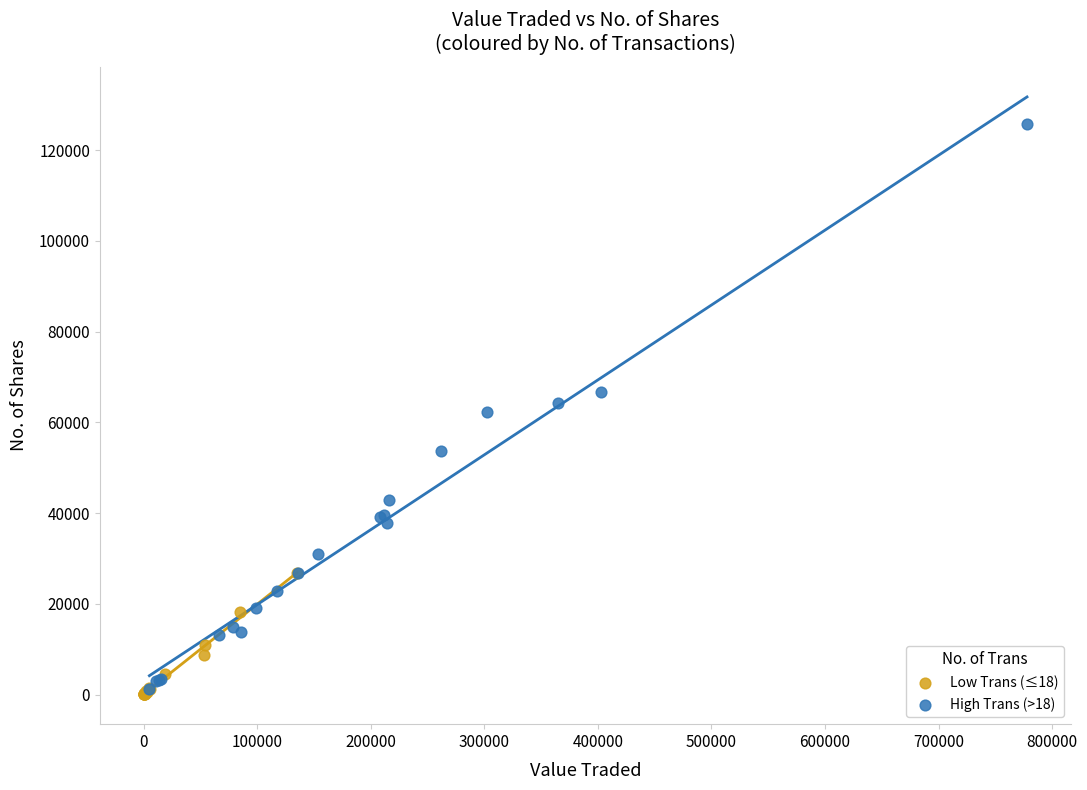

Which series has the largest Y range (max minus min)?

High Trans (>18)